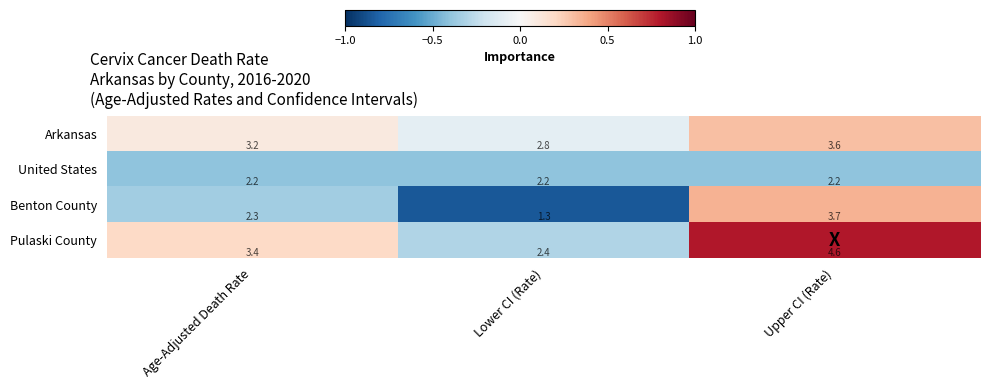

True or false: Benton County has a value of 1.6 at Age-Adjusted Death Rate.

False